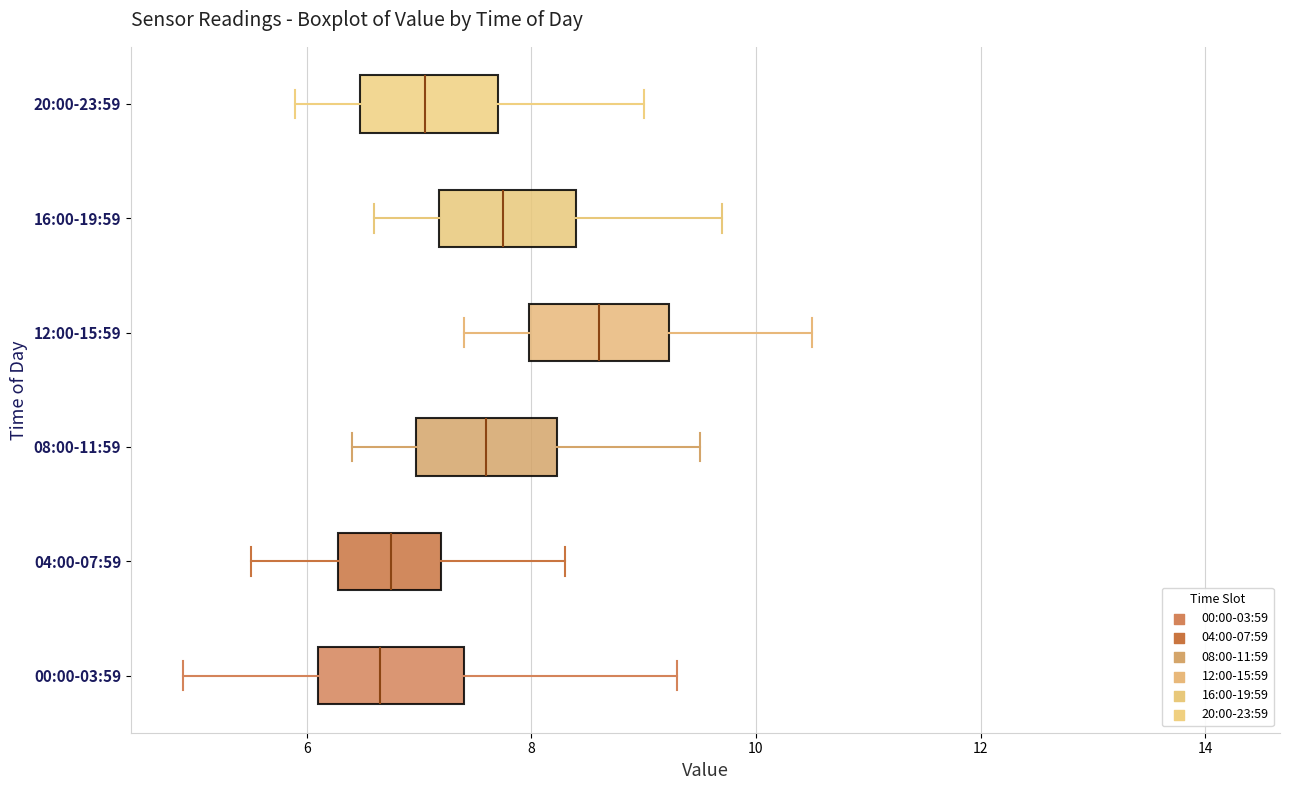

Reading bottom to top, read every box against the x-axis: the position of its median line, the range the box covers, and the ends of its whiskers. The values are not printed on the chart, so give them approximately, as read against the axis.

00:00-03:59: median 6.6, box 6.2 to 7.4, whiskers 5.0 to 9.4
04:00-07:59: median 6.8, box 6.2 to 7.2, whiskers 5.6 to 8.4
08:00-11:59: median 7.6, box 7.0 to 8.2, whiskers 6.4 to 9.6
12:00-15:59: median 8.6, box 8.0 to 9.2, whiskers 7.4 to 10.6
16:00-19:59: median 7.8, box 7.2 to 8.4, whiskers 6.6 to 9.8
20:00-23:59: median 7.0, box 6.4 to 7.8, whiskers 6.0 to 9.0